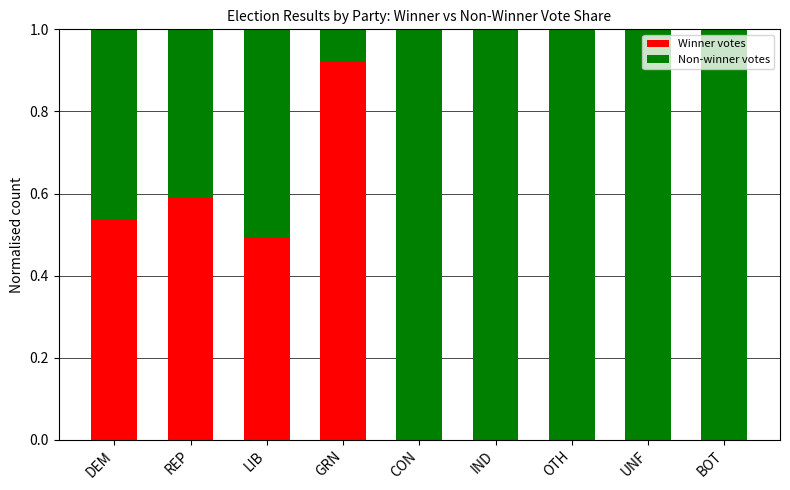

What is the total value across all series at GRN?

1.0